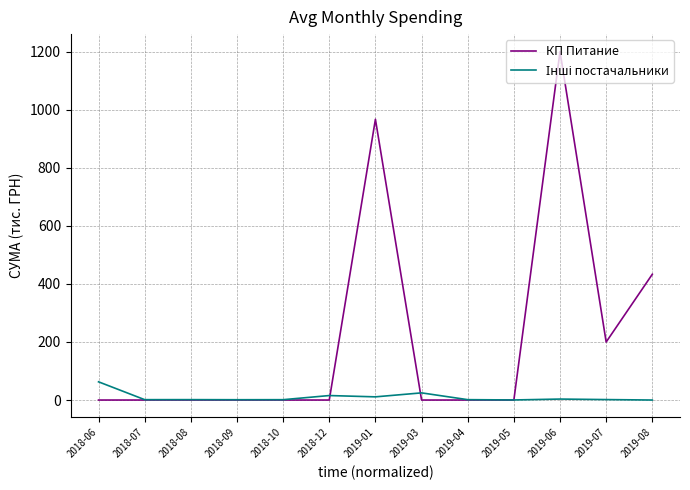

At which category does the chart reach its peak across all series?

2019-06